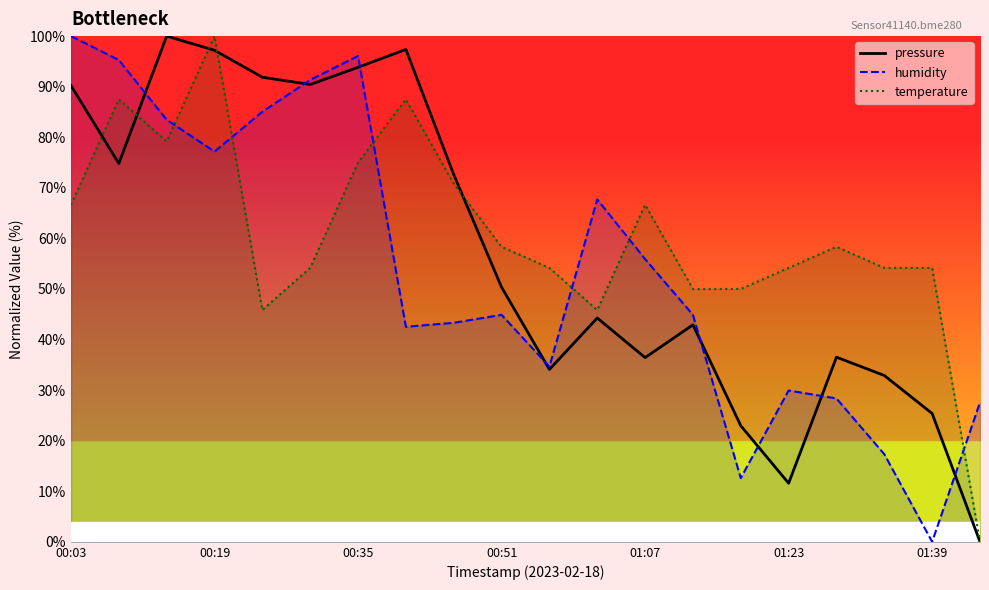

True or false: temperature has more than 0 points higher than both neighbors.

True